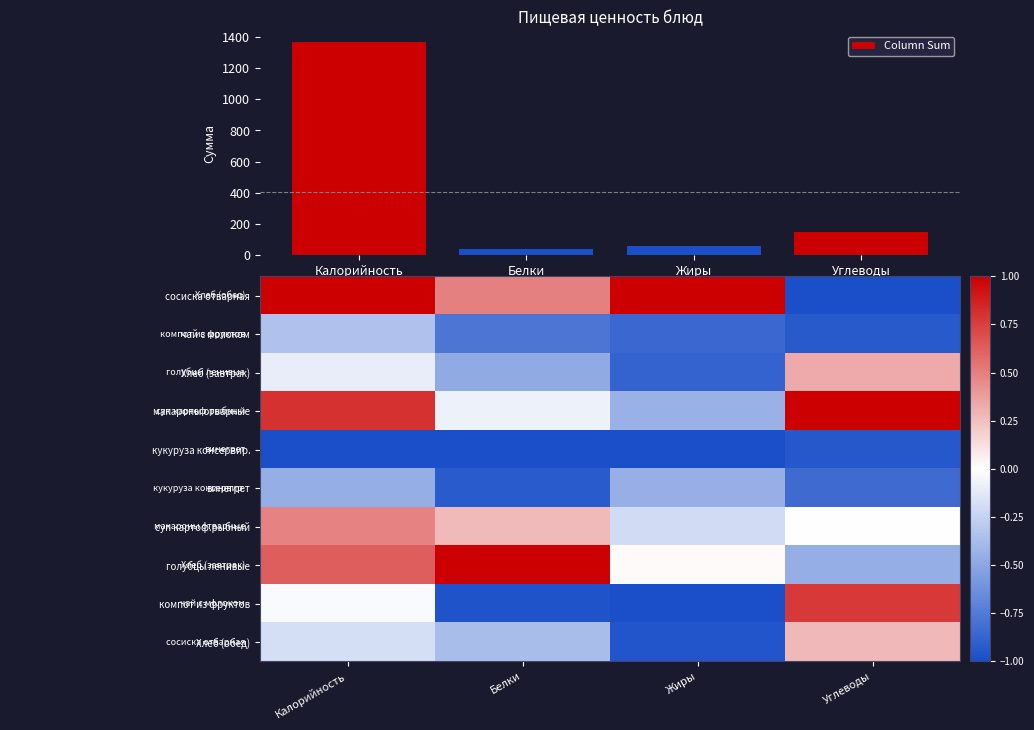

Which category has the lowest value in the суп картоф.рыбный series?

Жиры